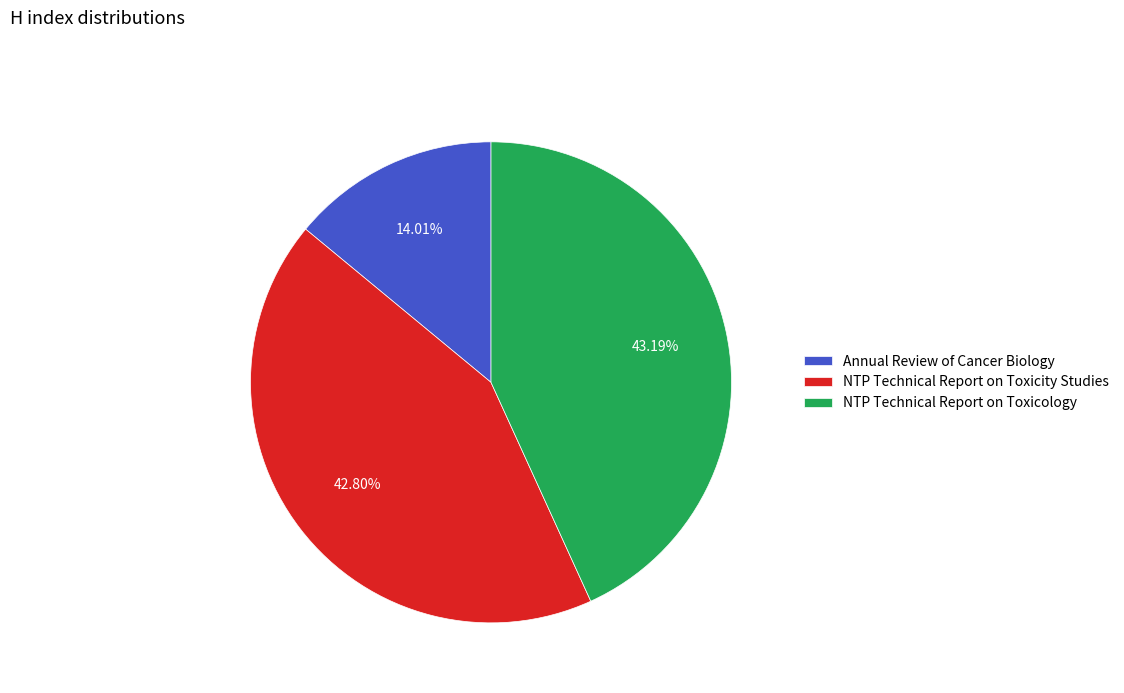

How much of the chart is everything except NTP Technical Report on Toxicity Studies?

57.2%